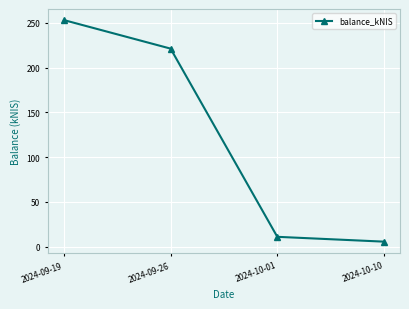

What is the average value?

122.7